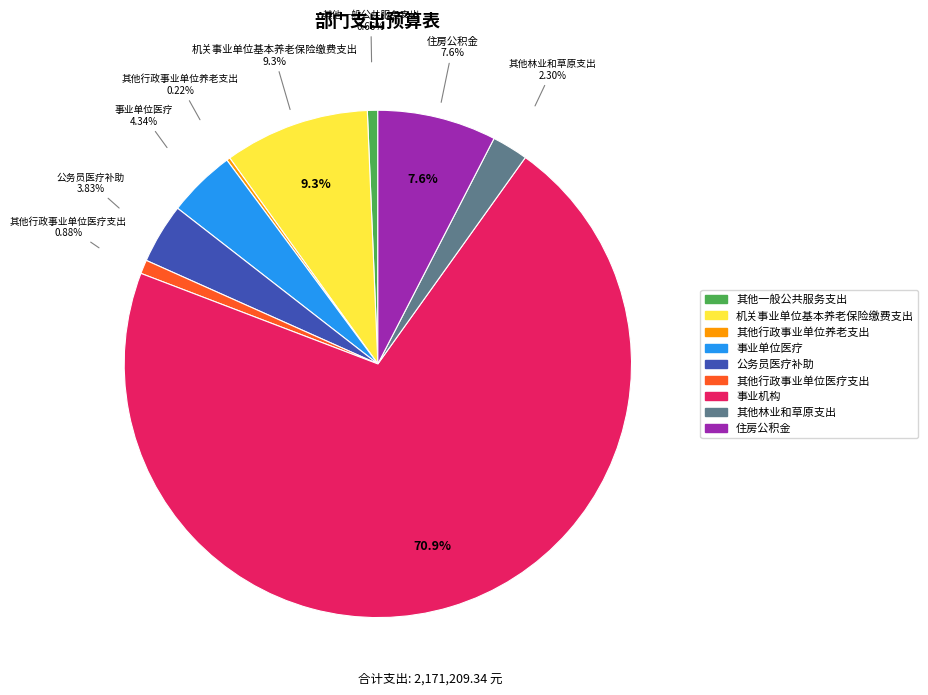

True or false: 其他一般公共服务支出 accounts for 11% of the total.

False